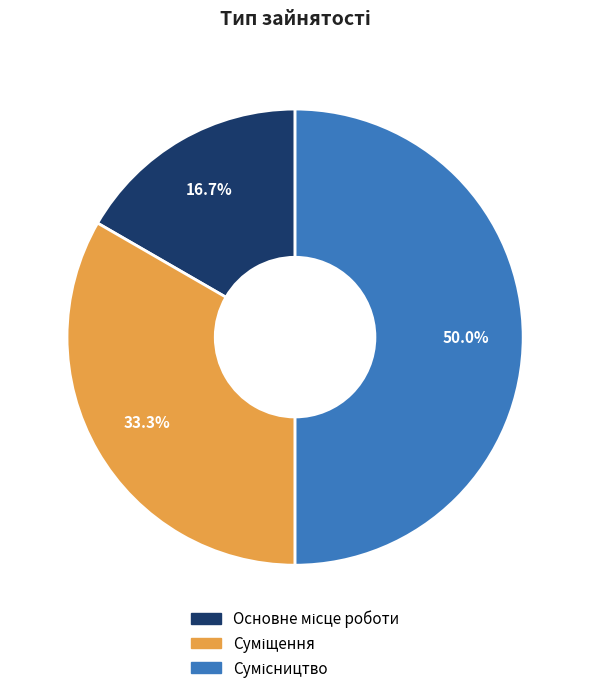

Which has a higher value, Суміщення or Основне місце роботи?

Суміщення